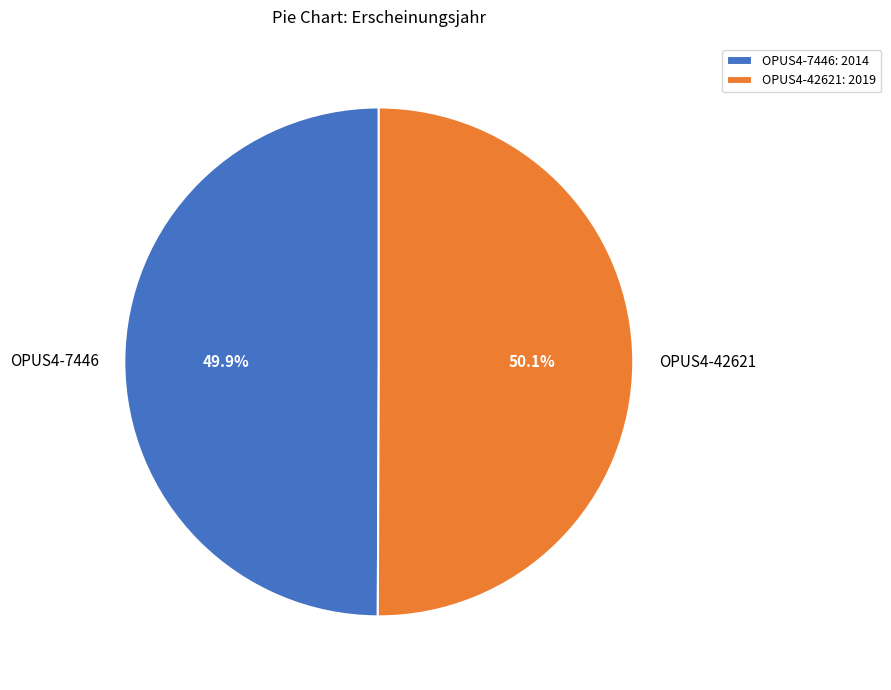

Is it true that OPUS4-7446 is 50% of the pie?

True